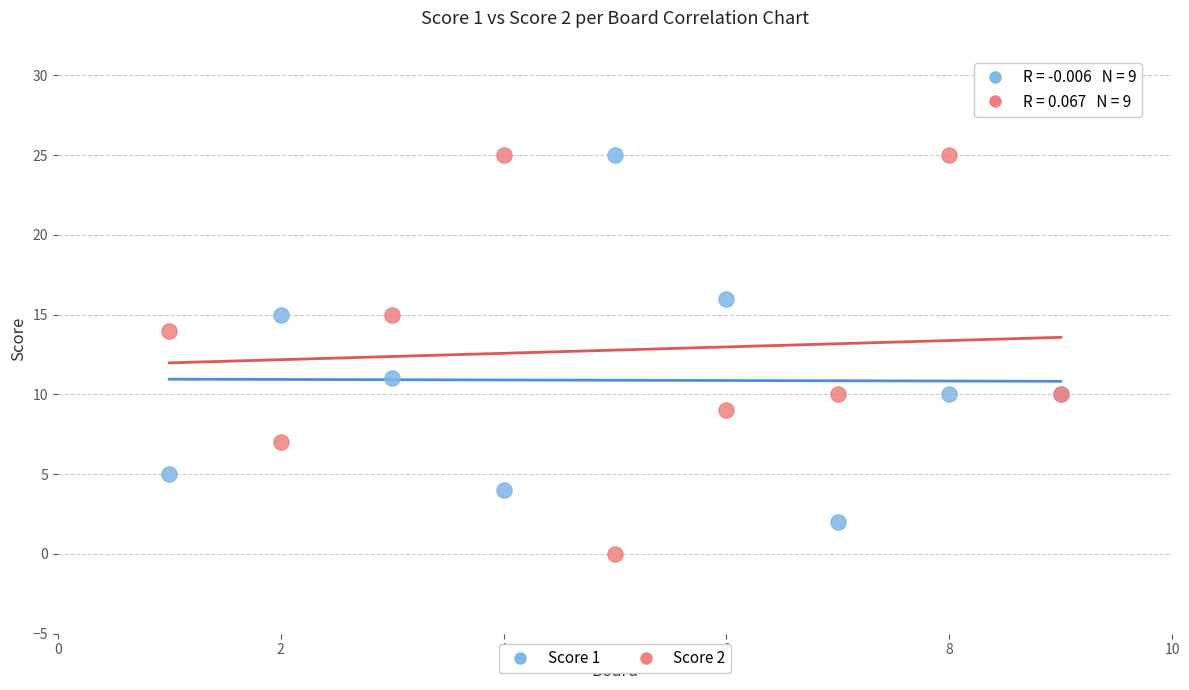

Which series reaches the minimum Y coordinate?

Score 2